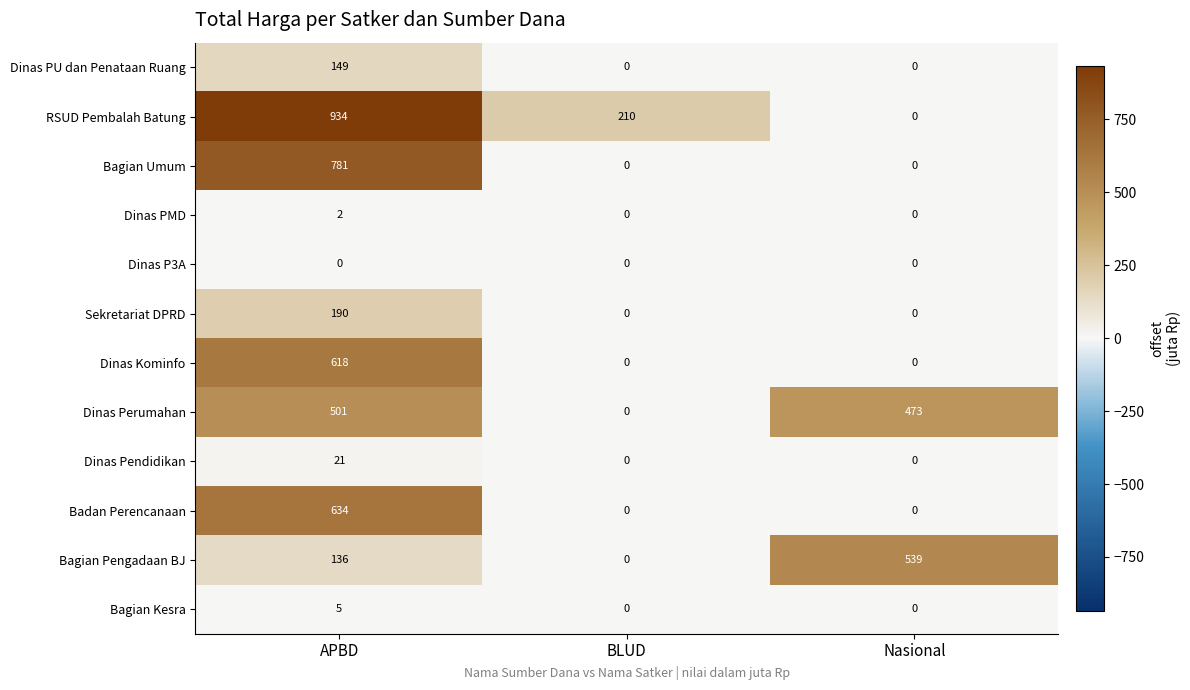

At which category does the chart reach its peak across all series?

APBD